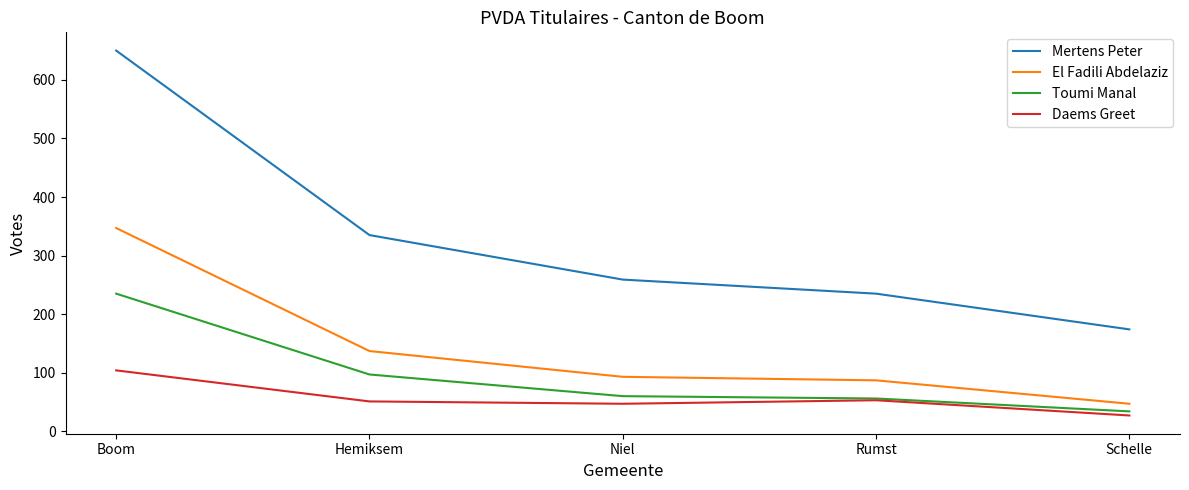

The value of El Fadili Abdelaziz at Schelle is 21. True or false?

False